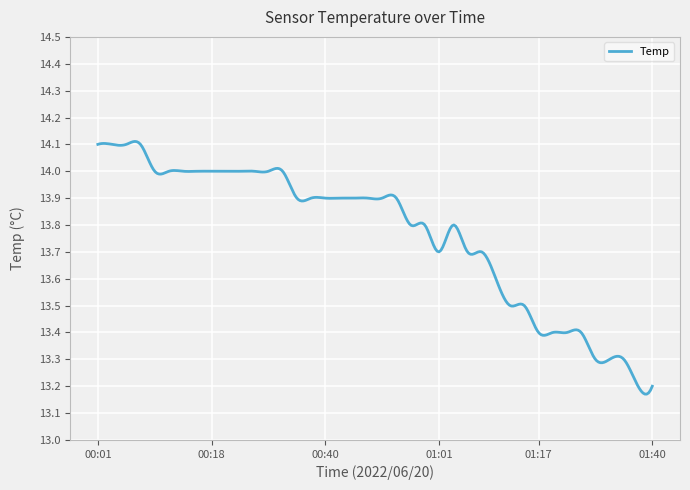

Is this an area chart (filled region under the line)?

No